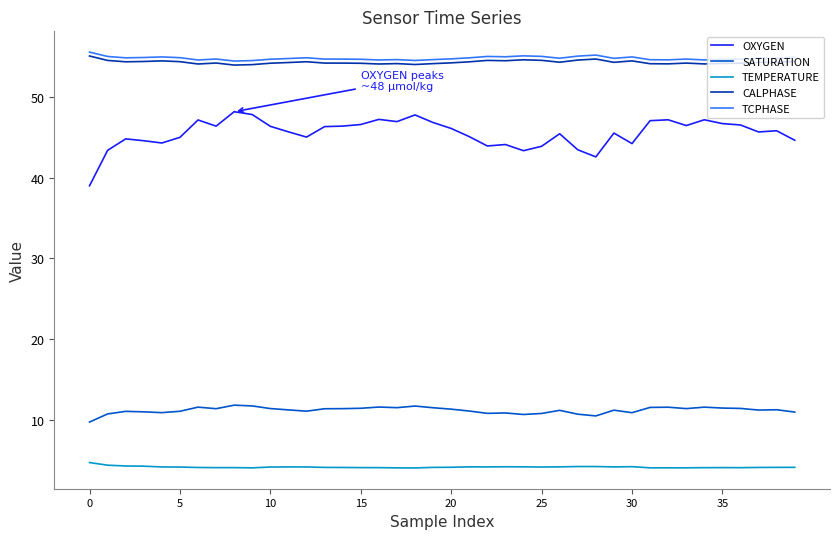

True or false: SATURATION and OXYGEN cross at least once.

False